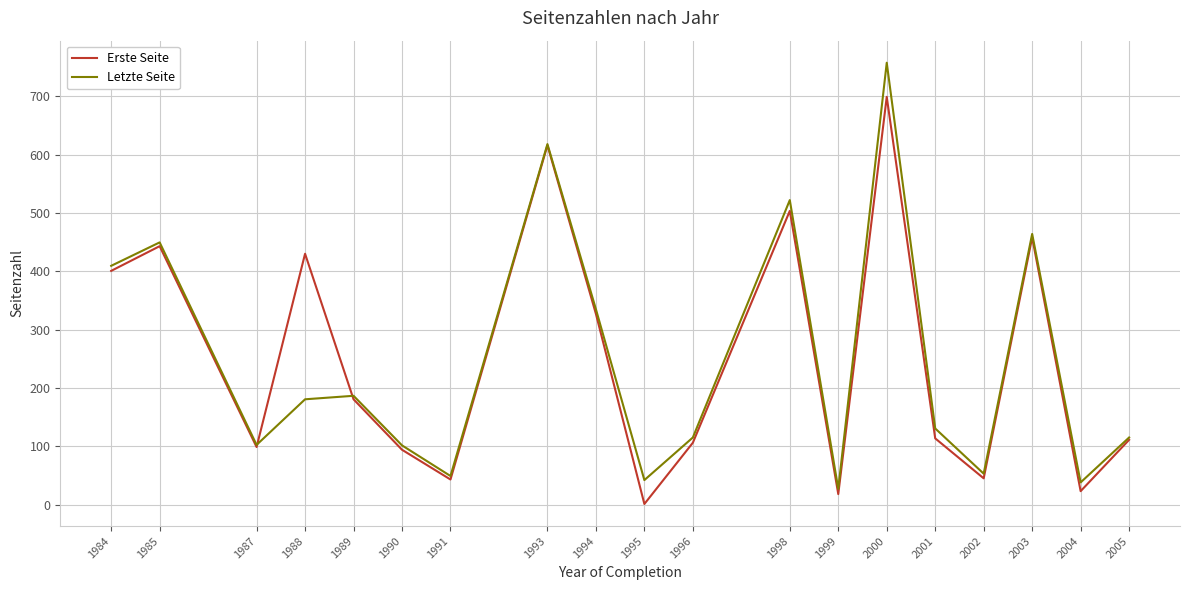

Is the value of Erste Seite at 1989 greater than the value of Letzte Seite at 2003?

No